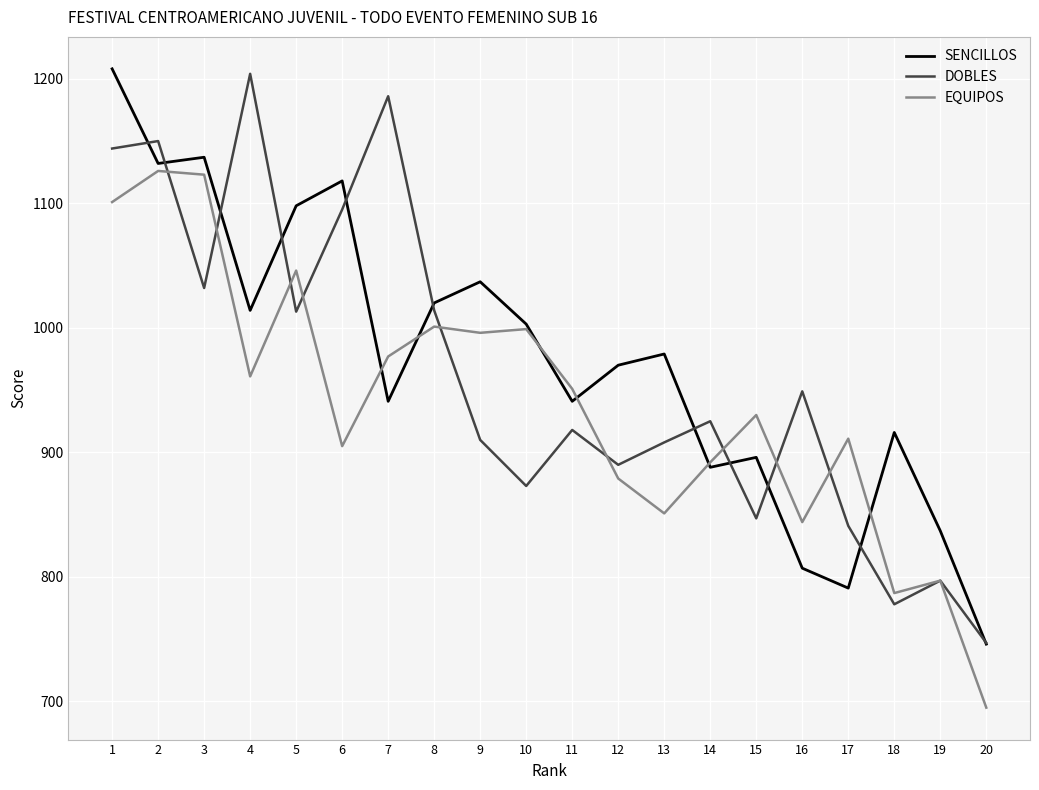

The DOBLES series shows 461 at 7. True or false?

False